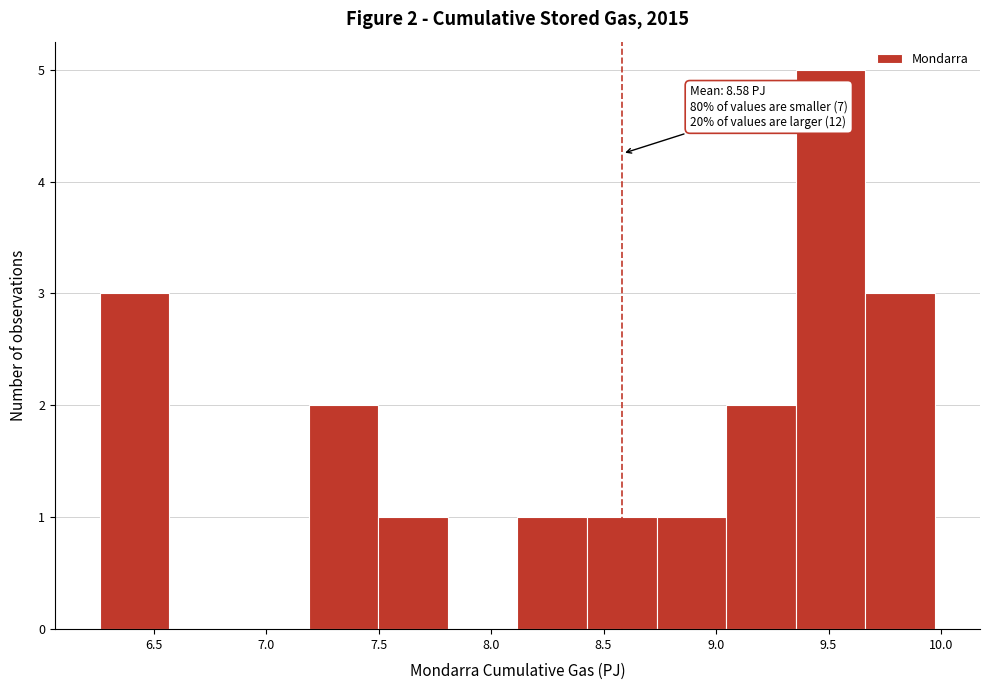

Over which range of the x-axis is the bar tallest?

9.35 to 9.65